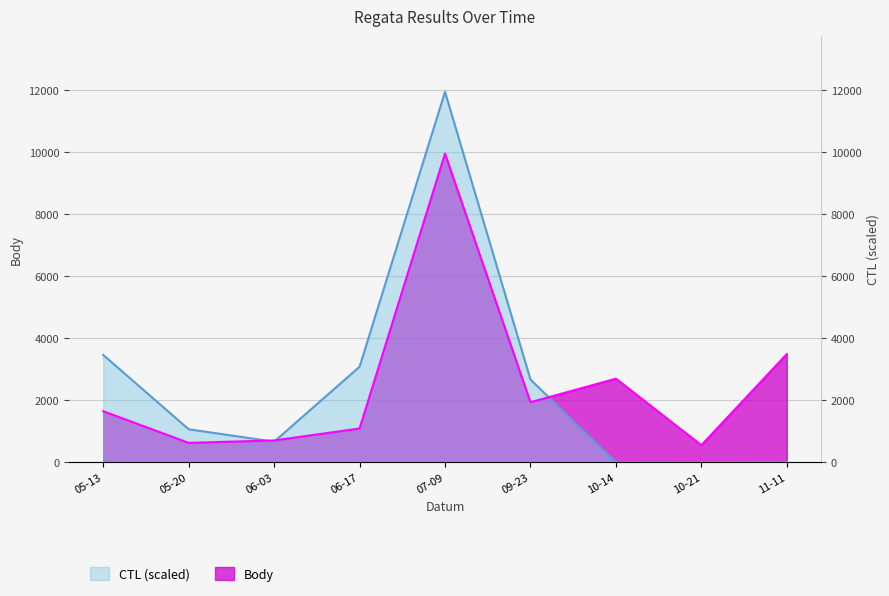

The value of CTL at 05-13 is 4896.5. True or false?

False